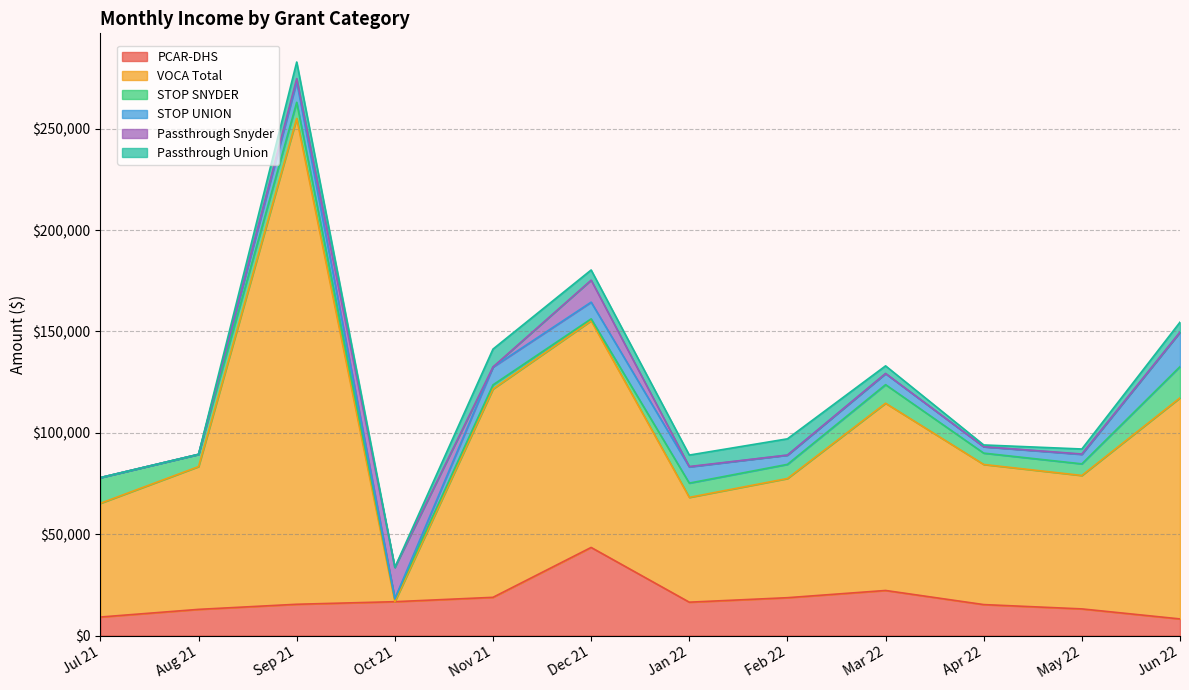

How many distinct data groups are displayed?

6